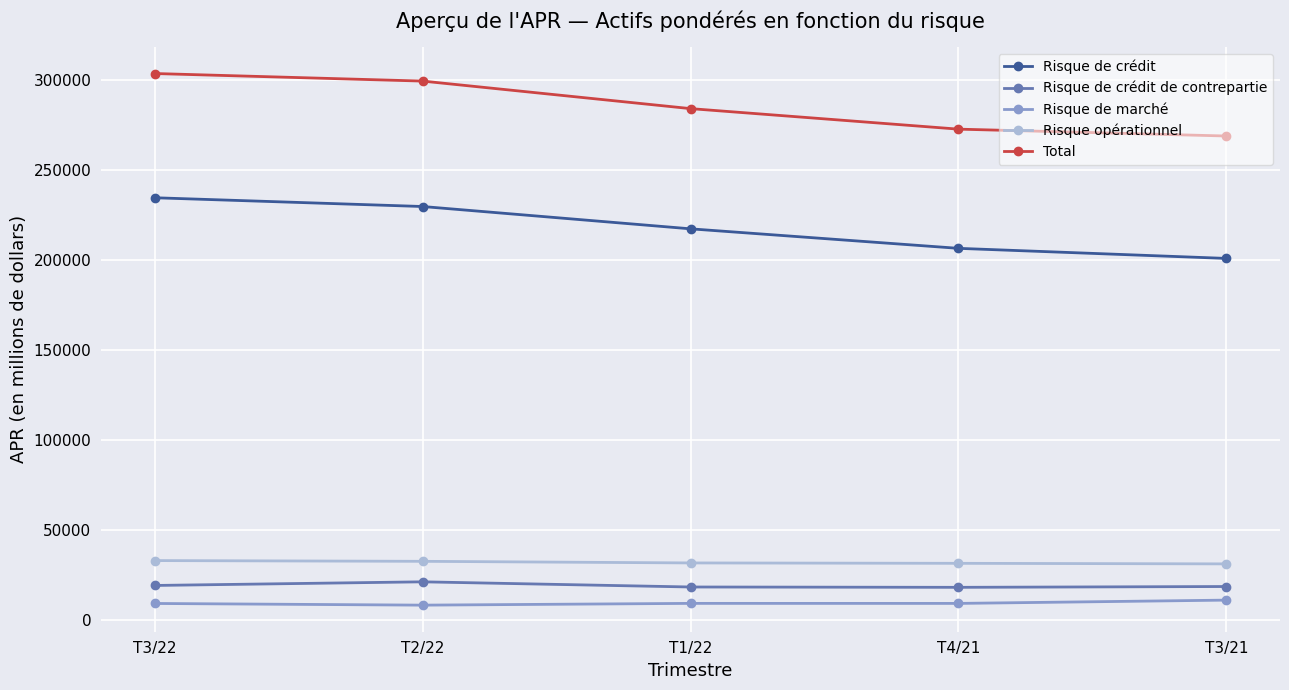

True or false: Risque opérationnel has more than 2 points higher than both neighbors.

False